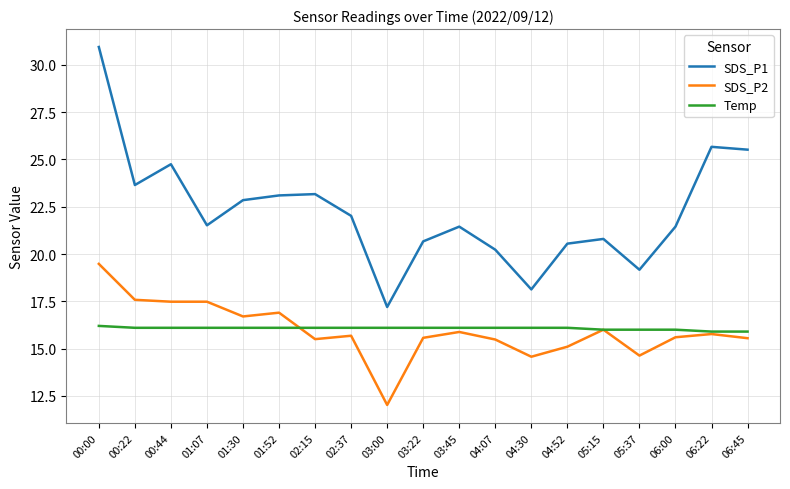

List the series in order of their peak value, lowest first.

Temp, SDS_P2, SDS_P1